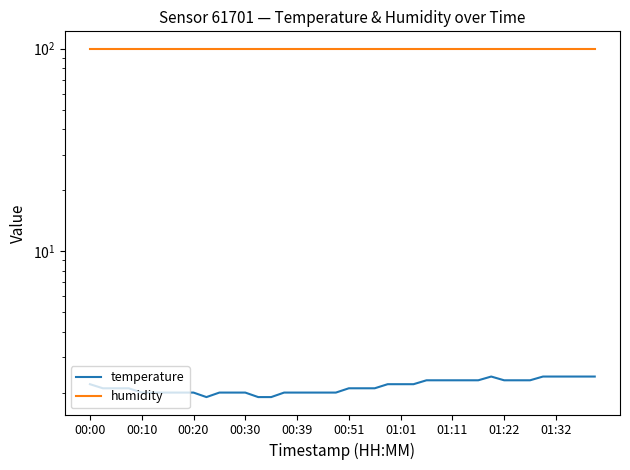

At how many categories does at least one series exceed 65?

40